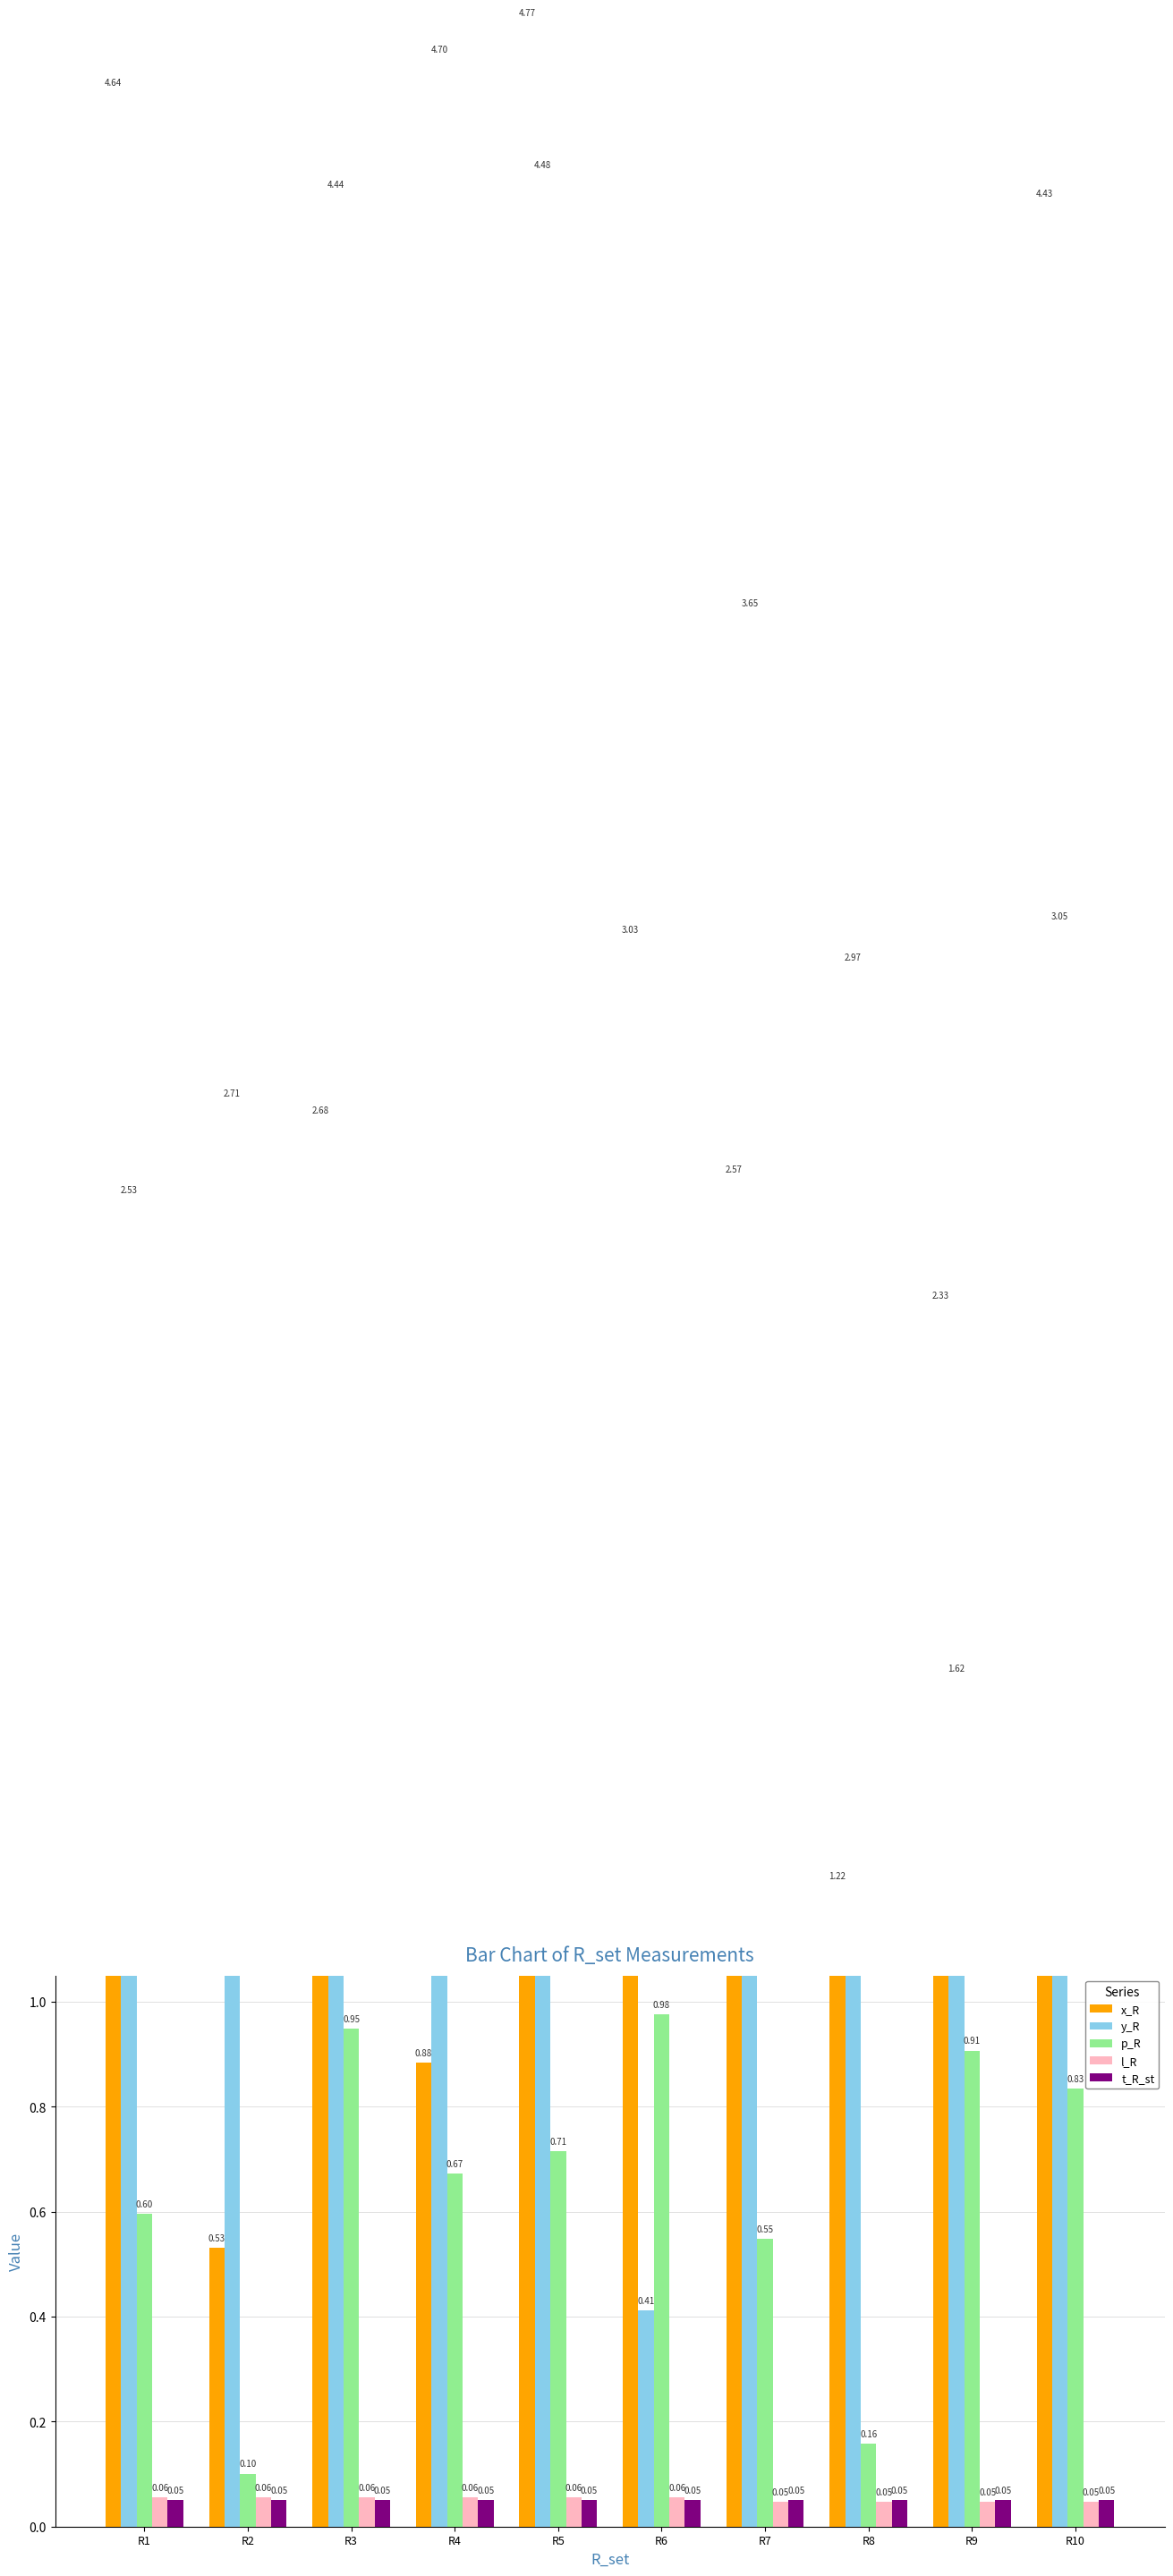

At which category does the chart reach its peak across all series?

R5